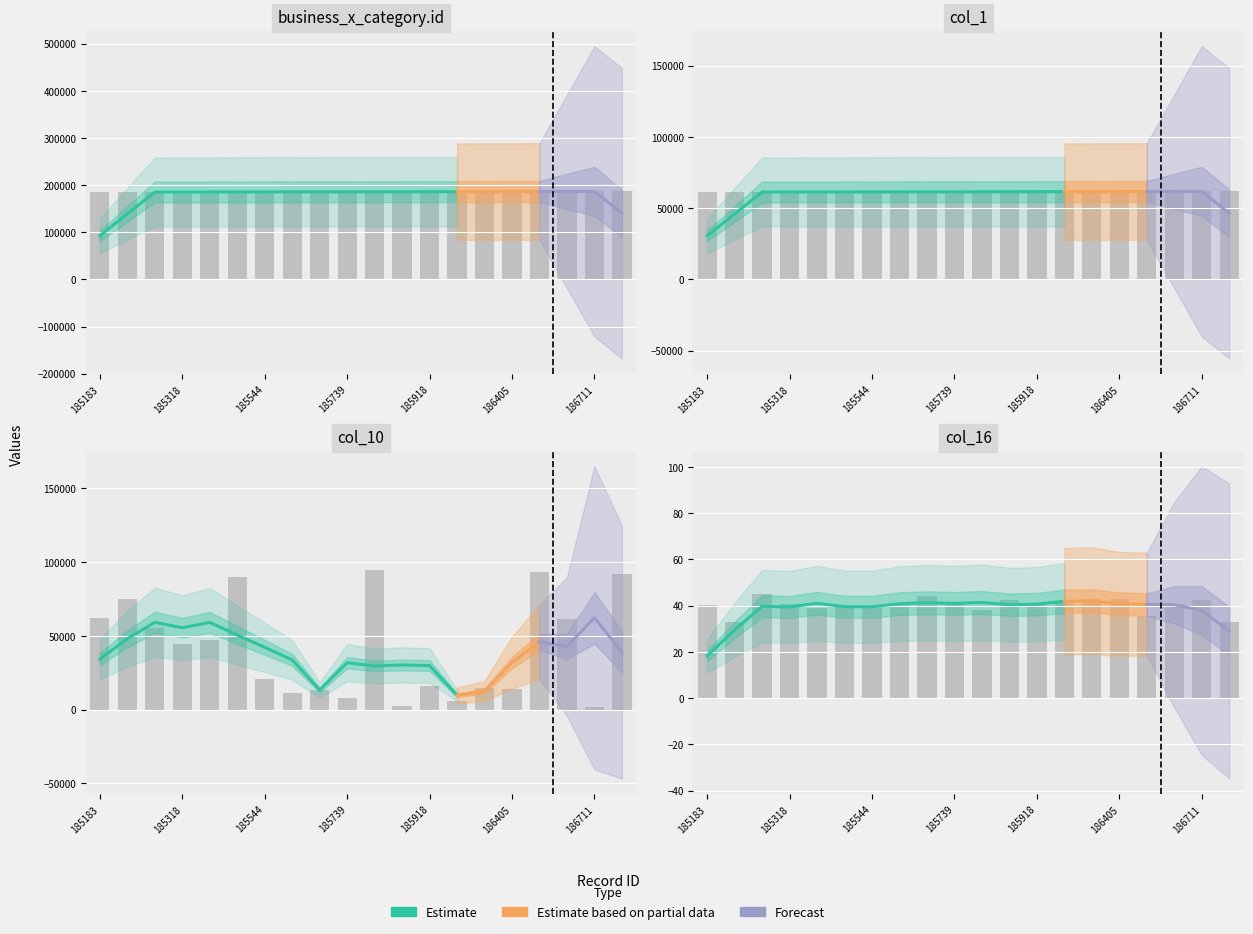

Reading left to right, what are all the values shown in this chart?

business_x_category.id: 185183=185183.0	185229=185229.0	185264=185264.0	185318=185318.0	185407=185407.0	185471=185471.0	185544=185544.0	185598=185598.0	185718=185718.0	185739=185739.0	185799=185799.0	185915=185915.0	185918=185918.0	185992=185992.0	186093=186093.0	186405=186405.0	186492=186492.0	186526=186526.0	186711=186711.0	186742=186742.0
col_1: 185183=61244.0	185229=61262.0	185264=61274.0	185318=61295.0	185407=61319.0	185471=61344.0	185544=61367.0	185598=61385.0	185718=61427.0	185739=61435.0	185799=61452.0	185915=61495.0	185918=61496.0	185992=61521.0	186093=61554.0	186405=61665.0	186492=61698.0	186526=61711.0	186711=61776.0	186742=61788.0
col_10: 185183=61821.0	185229=75225.0	185264=55116.0	185318=44718.0	185407=47040.0	185471=89701.0	185544=20895.0	185598=11357.0	185718=12983.0	185739=7960.0	185799=94941.0	185915=2478.0	185918=15901.0	185992=6029.0	186093=14424.0	186405=14221.0	186492=93306.0	186526=61615.0	186711=2116.0	186742=92037.0
col_16: 185183=40.1	185229=32.9	185264=44.9	185318=40.9	185407=38.9	185471=39.2	185544=39.0	185598=40.8	185718=44.3	185739=40.8	185799=37.9	185915=42.4	185918=40.3	185992=41.9	186093=42.9	186405=43.0	186492=35.4	186526=40.7	186711=42.4	186742=32.8